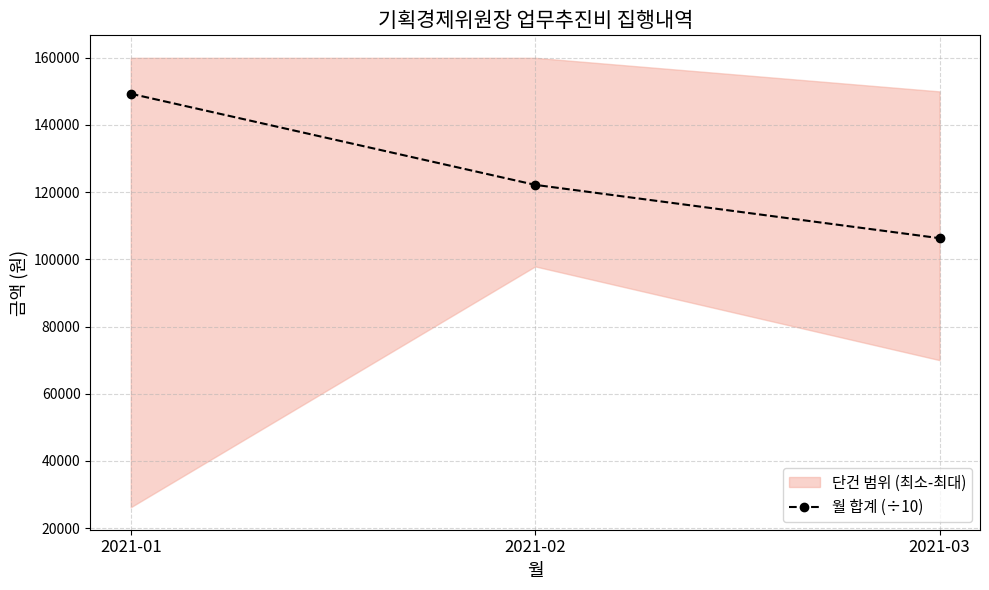

What is the difference between the maximum and minimum values?

43010